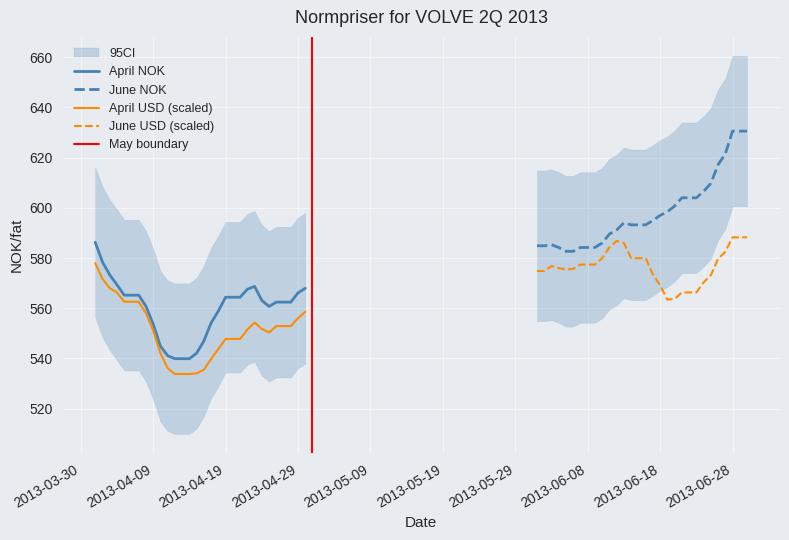

What is the lowest value of the April USD (scaled) series?

533.8